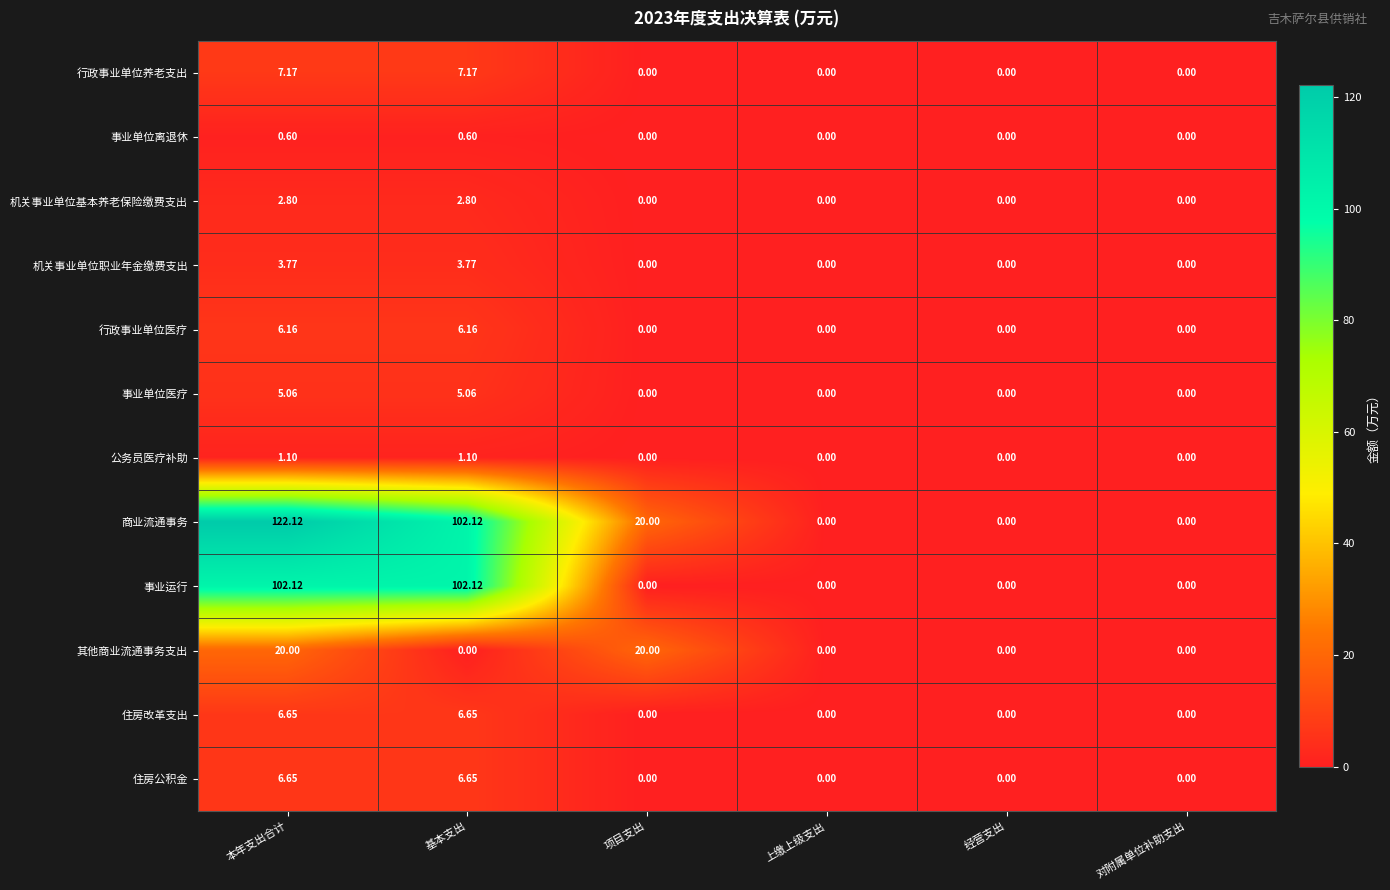

At which category is the sum across all series the highest?

本年支出合计